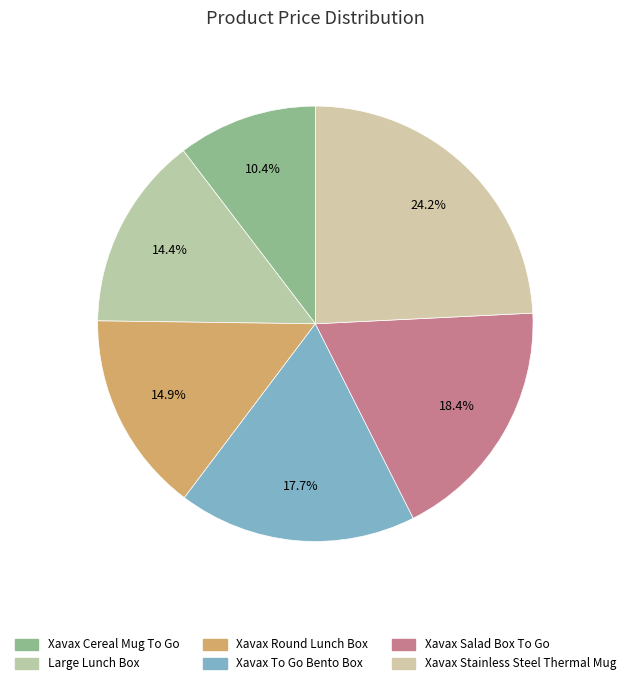

Is it true that Xavax Stainless Steel Thermal Mug is 24% of the pie?

True